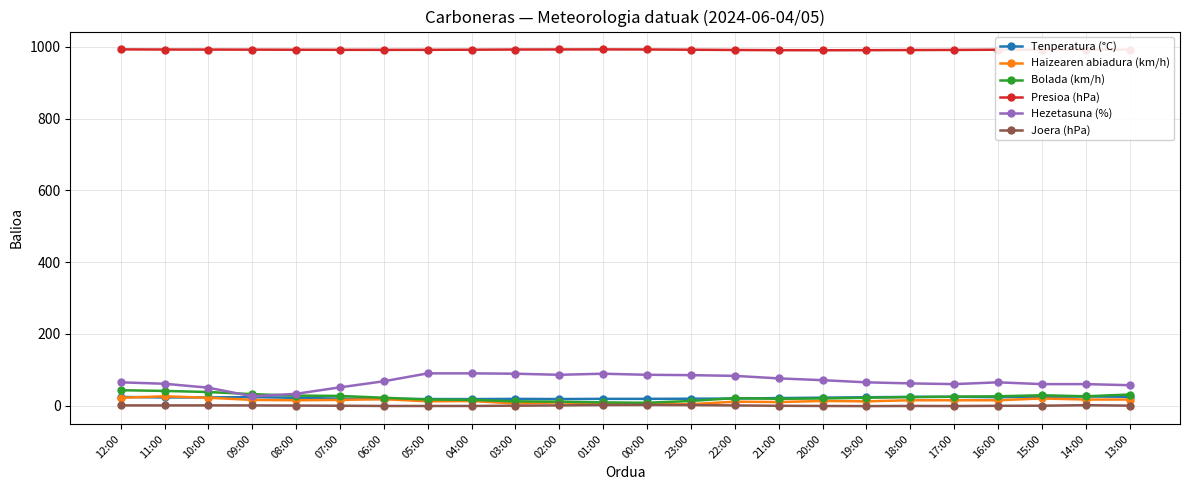

What is the value of the Joera (hPa) point at the 22nd from the left?

-0.2